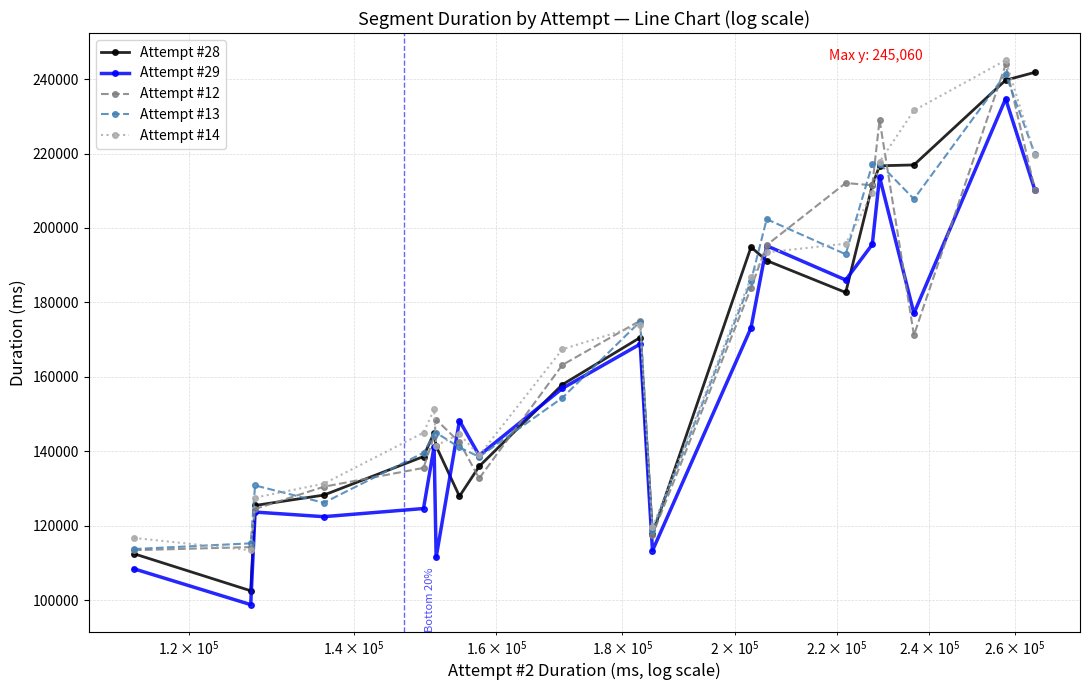

What is the greatest value displayed?

245060